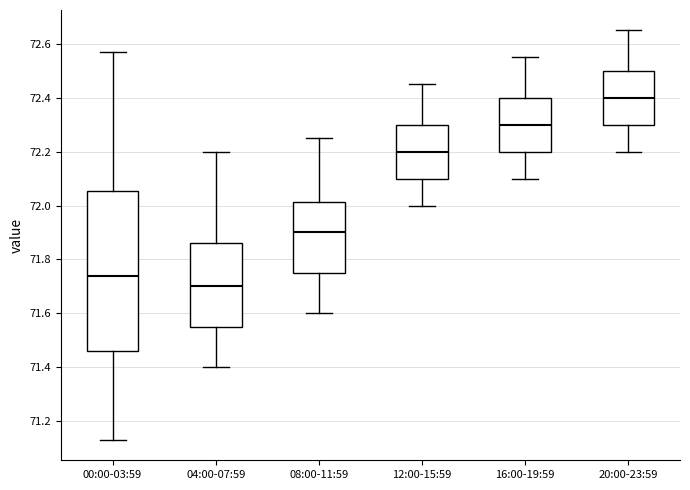

Which box is the tallest, from its lower edge to its upper edge?

00:00-03:59